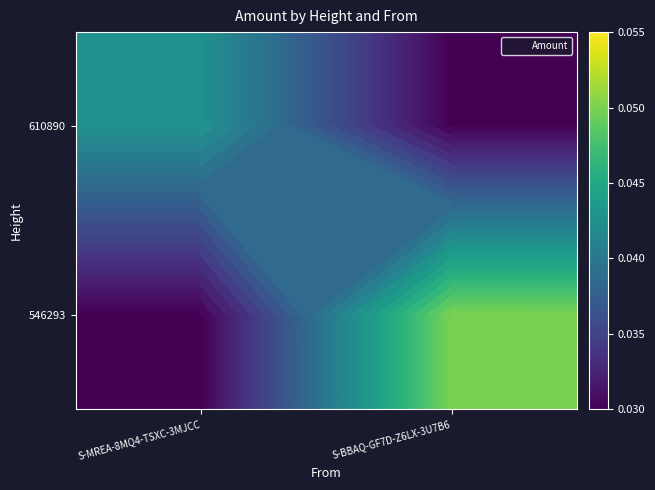

Count the 546293 values in the range 0 to 1.

2